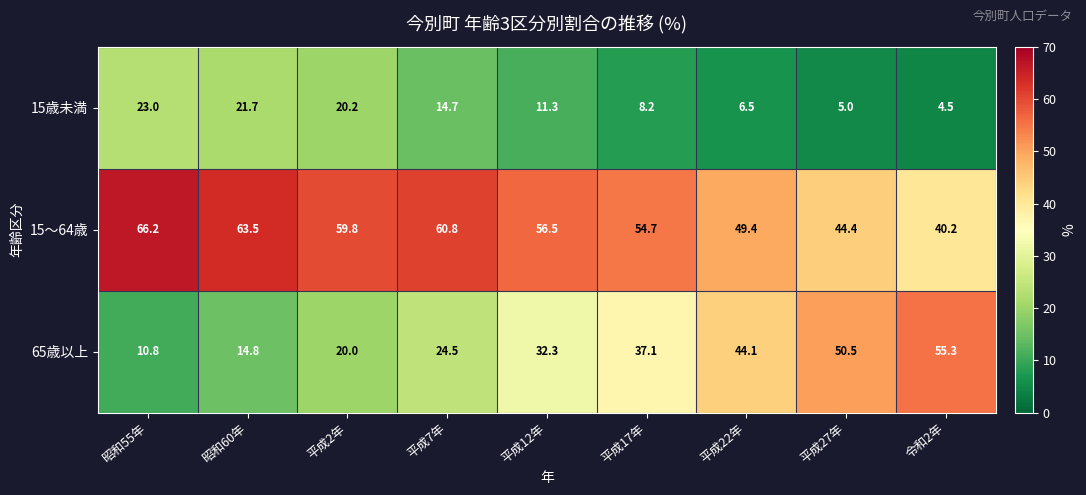

Between 平成12年 and 令和2年, which series saw the biggest shift?

65歳以上